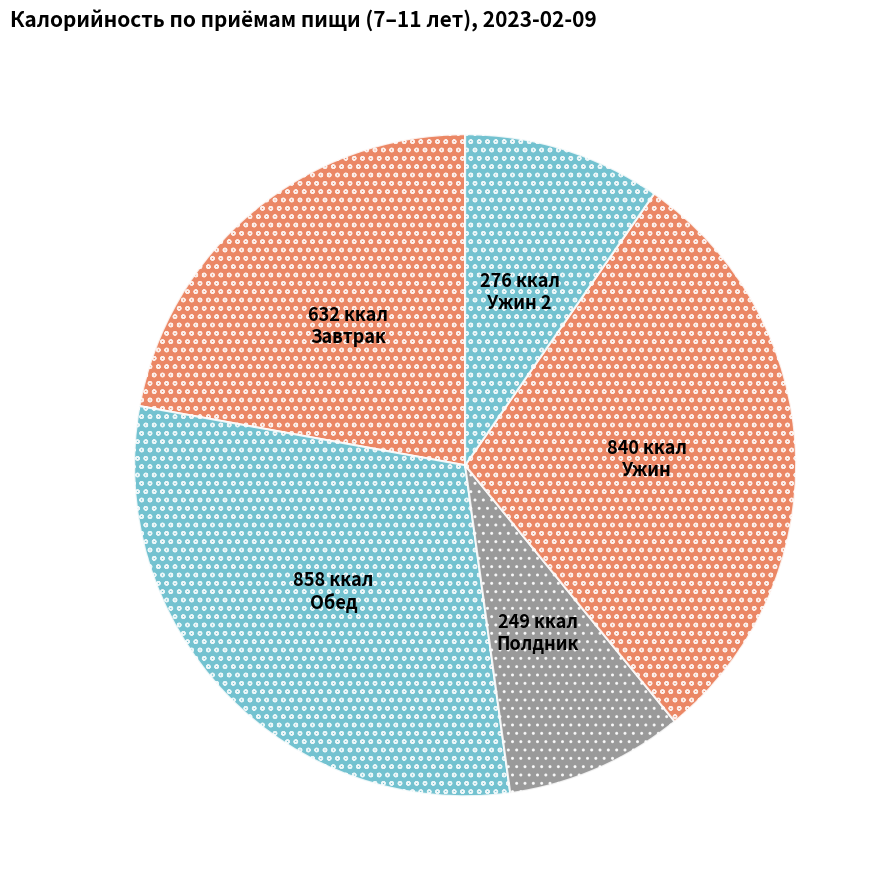

To the nearest percent, what is the average slice percentage?

20%